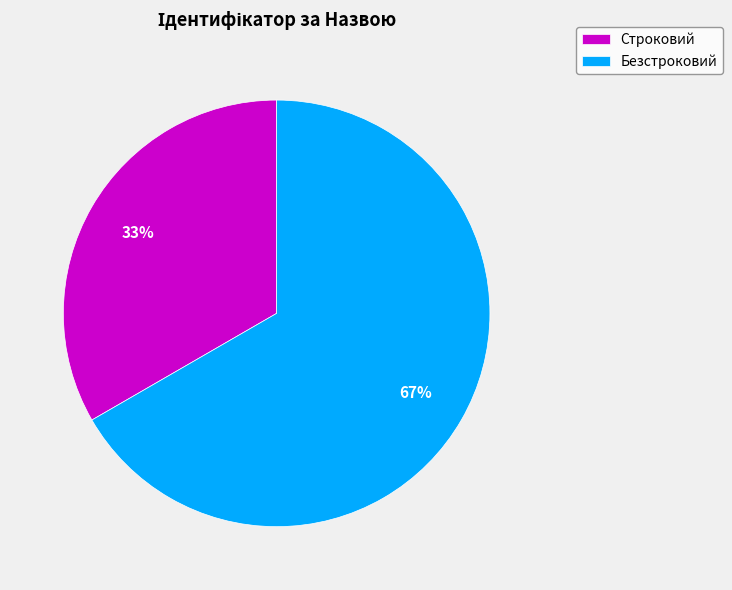

Which slice is the largest?

Безстроковий